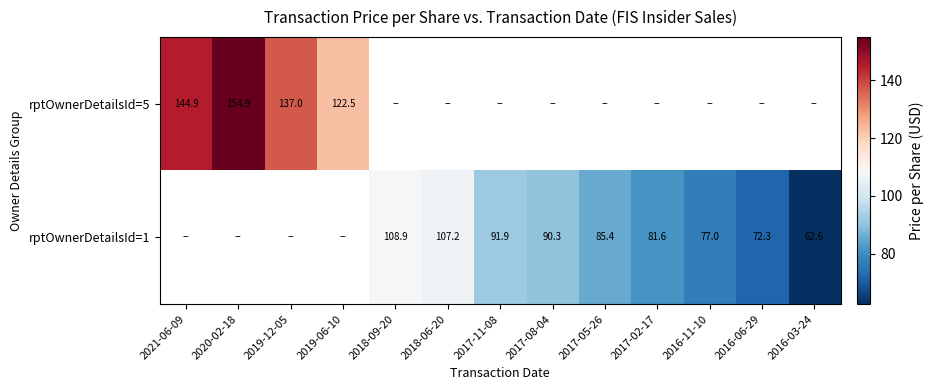

Is it true that rptOwnerDetailsId=5 equals 78.2 at 2021-06-09?

False